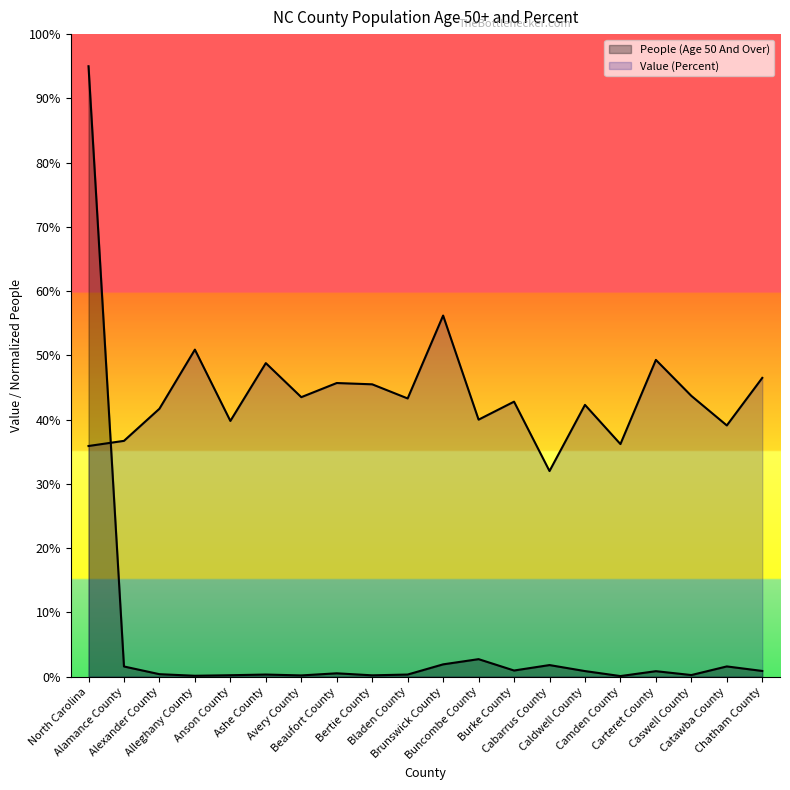

What is the difference between the second highest and second lowest values in the Value (Percent) series?

15.0